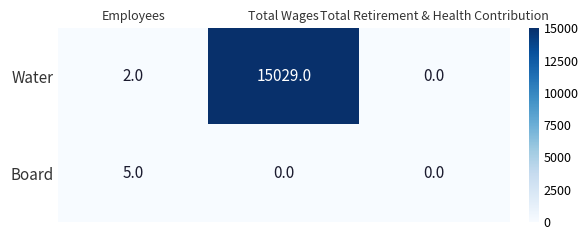

What is the sum of all Water values?

15031